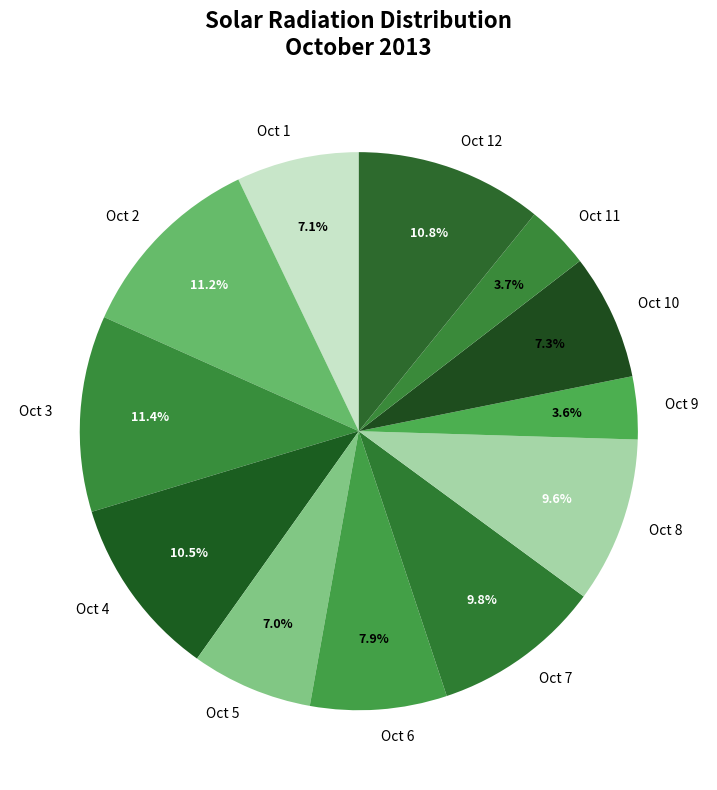

Between Oct 11 and Oct 12, which is larger?

Oct 12